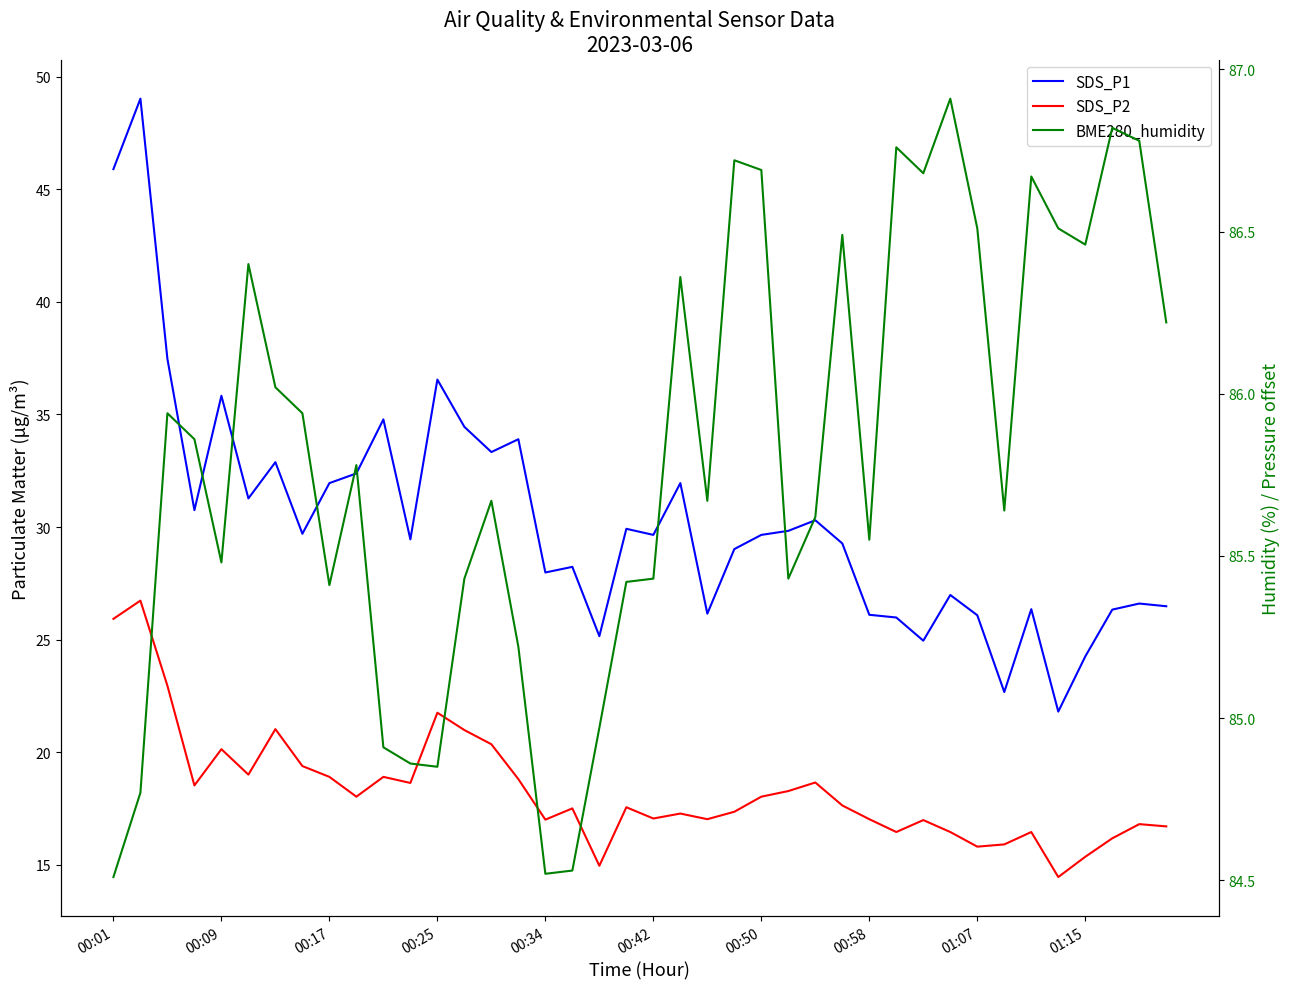

What is the spread (max minus min) of values at 13?

64.5